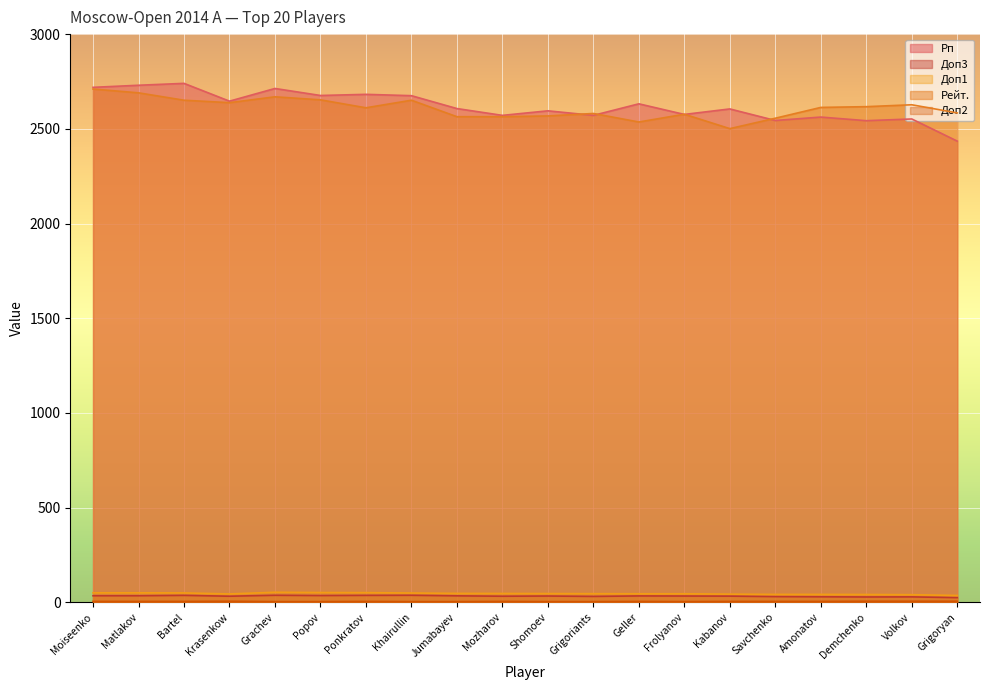

Which label corresponds to the largest value in the chart?

Bartel